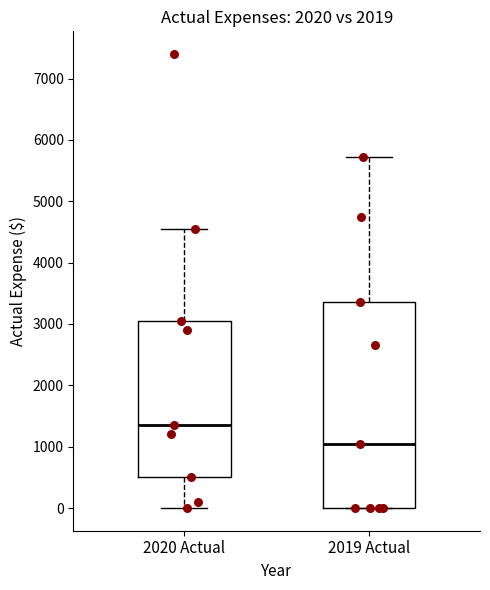

Which box's median line is the highest?

2020 Actual